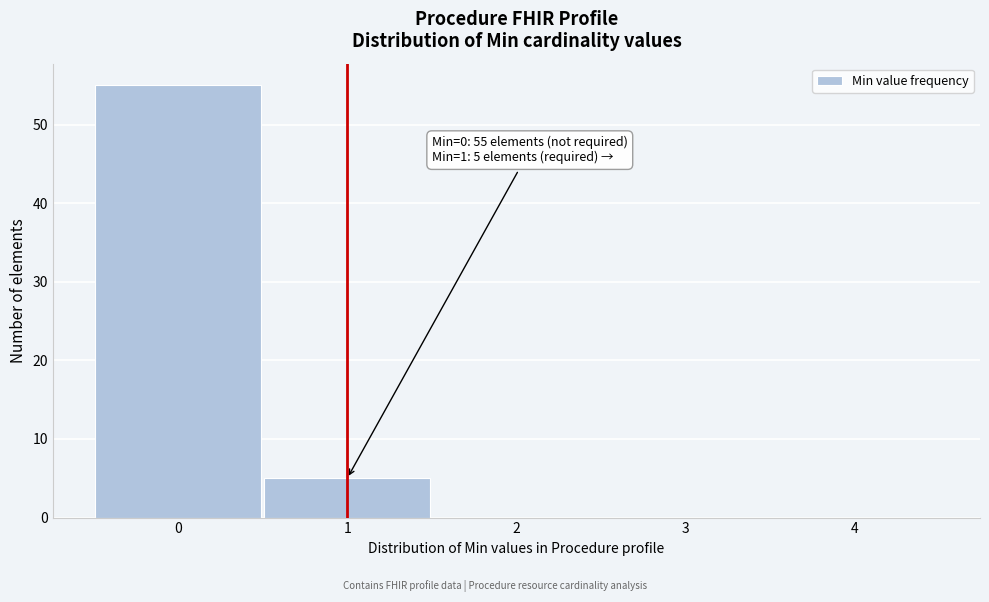

Which range on the x-axis has the tallest bar?

-0.5 to 0.5